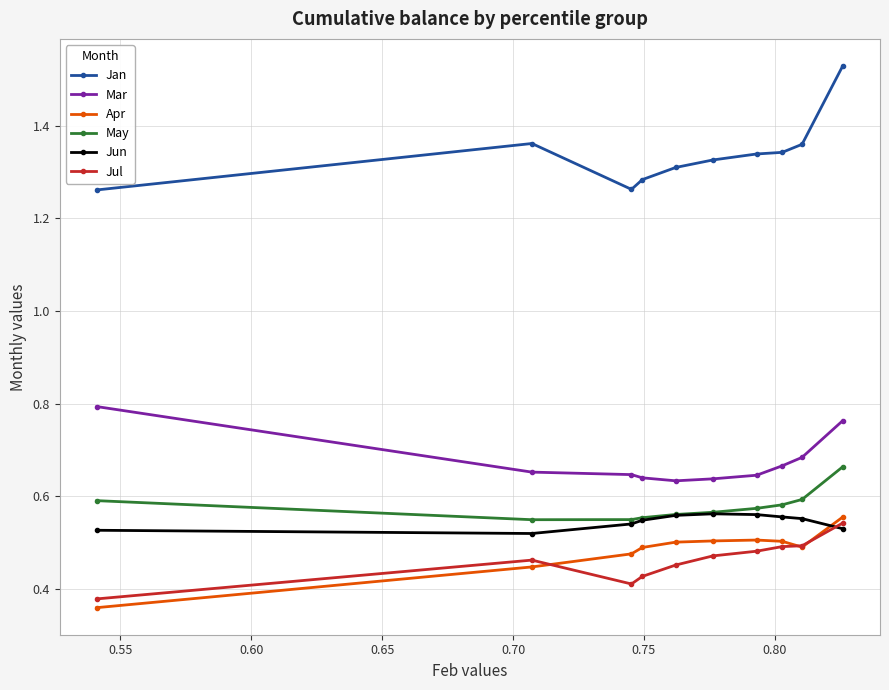

Which series has the widest spread of values?

Jan